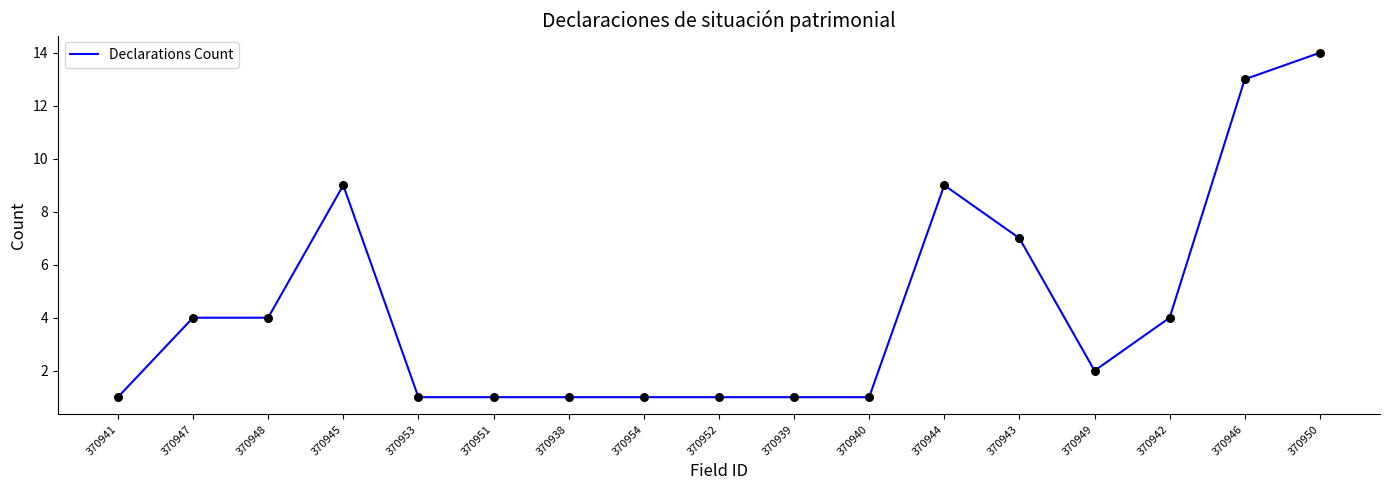

What is the change in value from 370947 to 370949?

-2